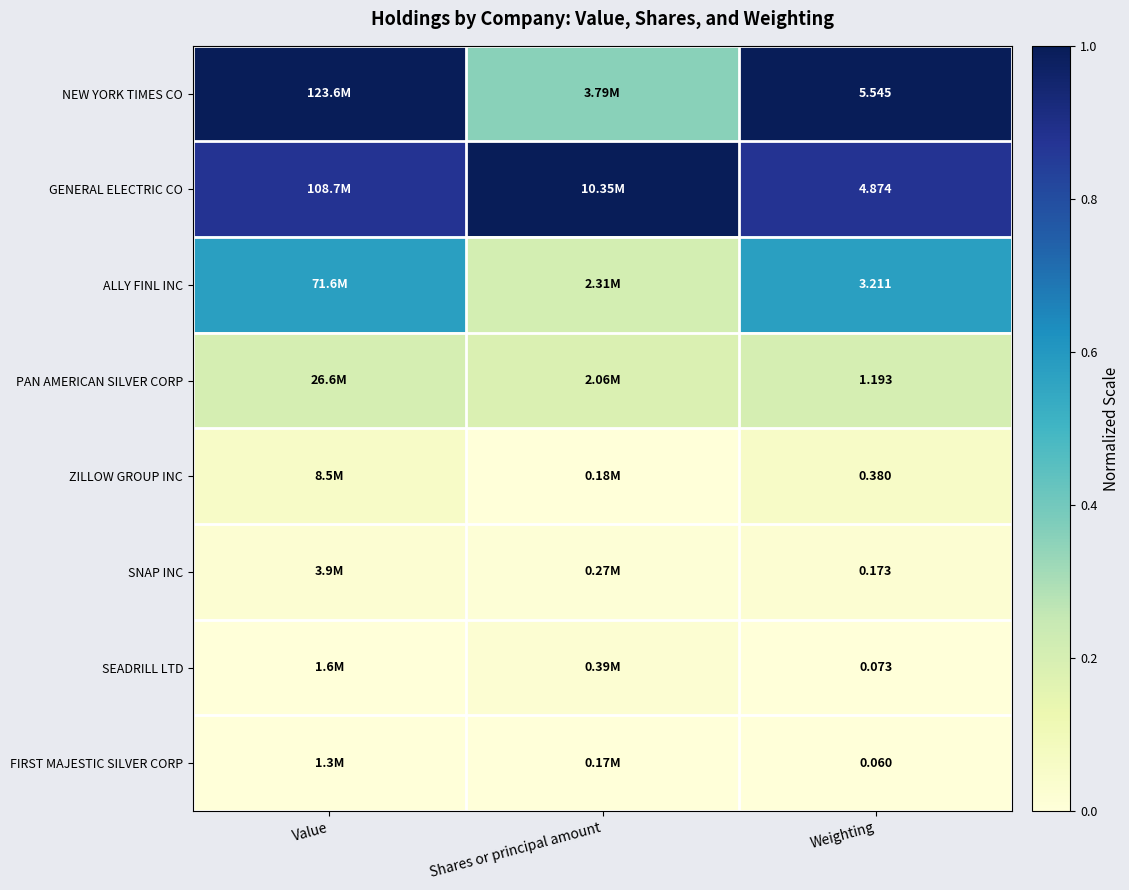

Which series has the largest range (max minus min)?

NEW YORK TIMES CO